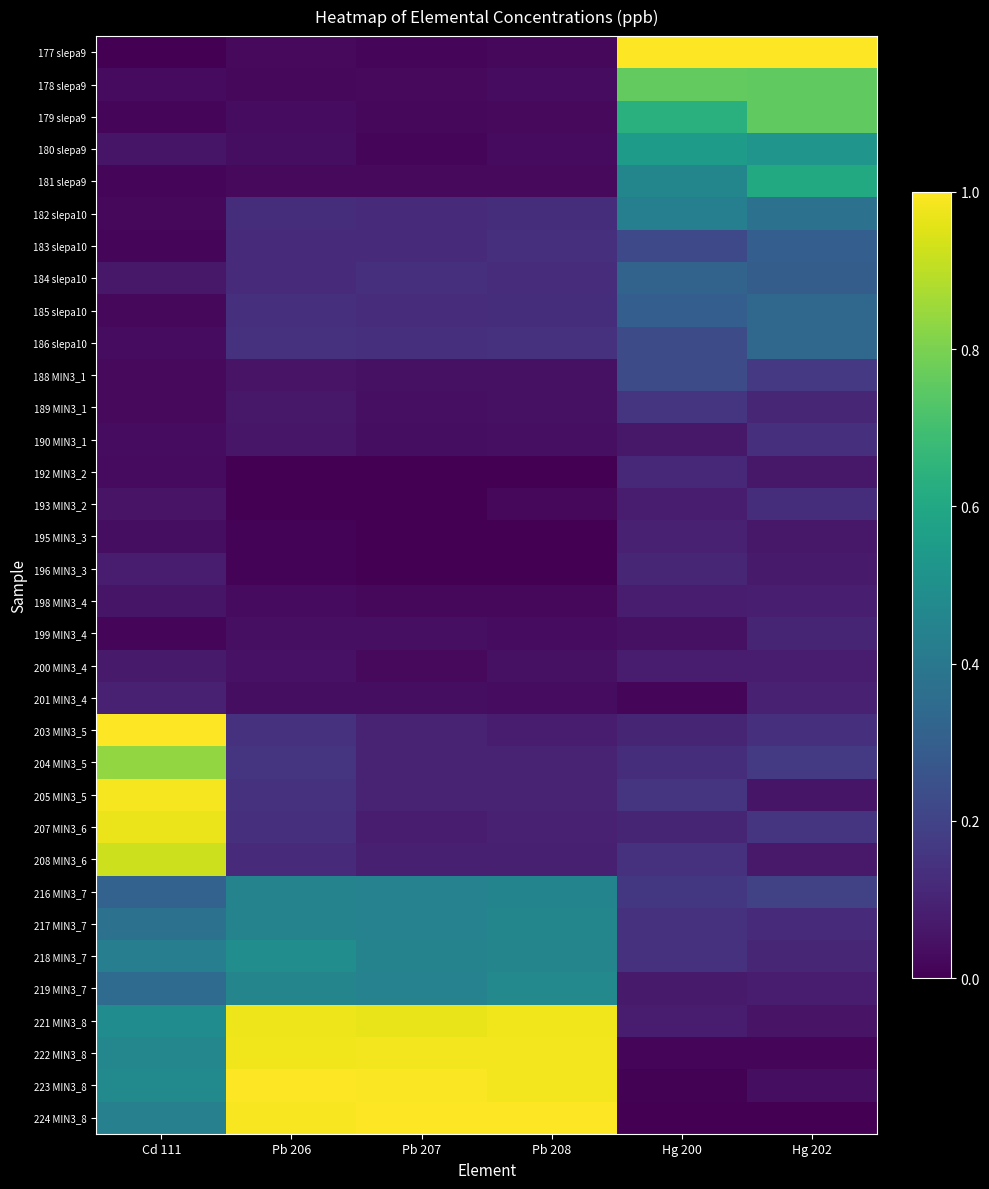

At Hg 202, list the series in order from largest to smallest.

177 slepa9, 178 slepa9, 179 slepa9, 181 slepa9, 180 slepa9, 182 slepa10, 185 slepa10, 186 slepa10, 183 slepa10, 184 slepa10, 216 MIN3_7, 204 MIN3_5, 188 MIN3_1, 207 MIN3_6, 190 MIN3_1, 203 MIN3_5, 193 MIN3_2, 217 MIN3_7, 189 MIN3_1, 218 MIN3_7, 199 MIN3_4, 201 MIN3_4, 198 MIN3_4, 219 MIN3_7, 200 MIN3_4, 196 MIN3_3, 208 MIN3_6, 192 MIN3_2, 195 MIN3_3, 205 MIN3_5, 221 MIN3_8, 223 MIN3_8, 222 MIN3_8, 224 MIN3_8